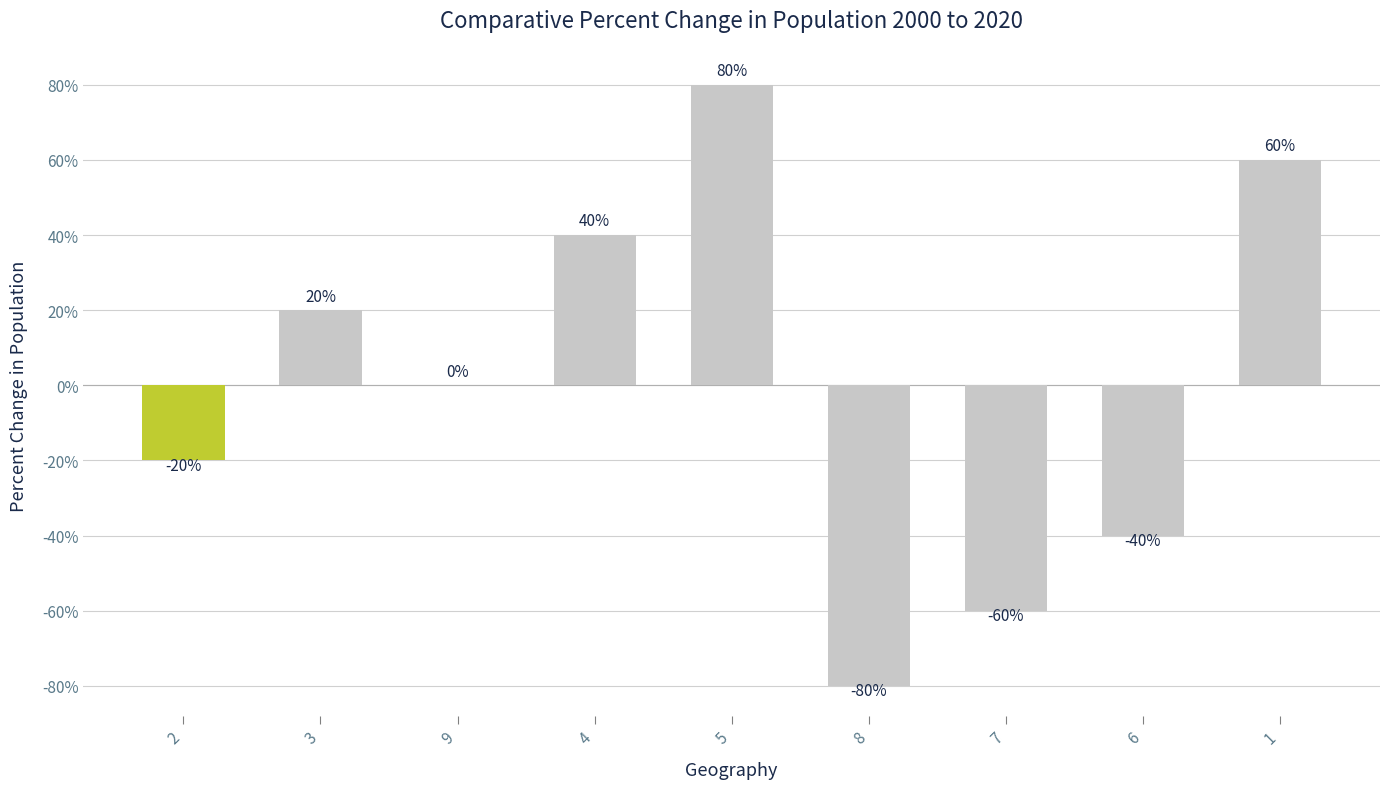

What value does the data have at 8?

-80